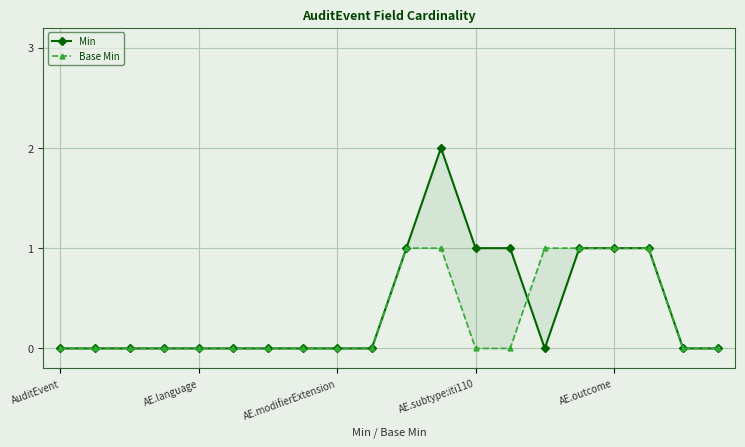

Between AE.language and 8, which series saw the biggest shift?

Min